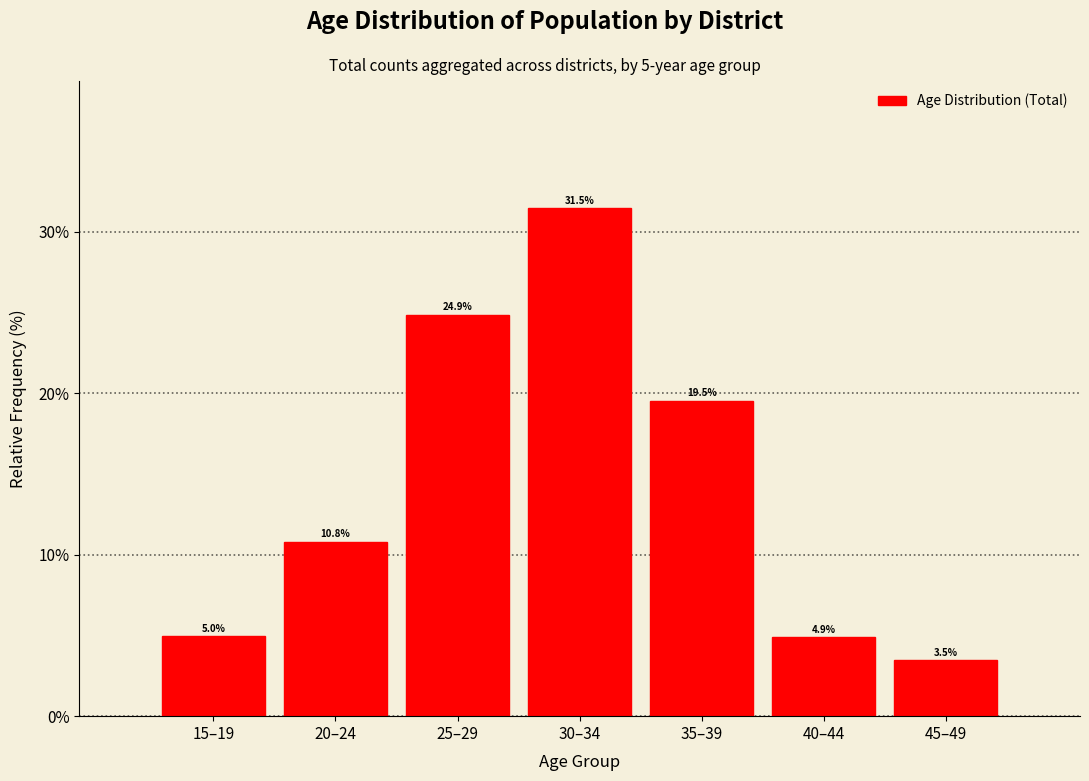

Reading left to right, what are all the values shown in this chart?

15–19=5.0	20–24=10.8	25–29=24.9	30–34=31.5	35–39=19.5	40–44=4.9	45–49=3.5